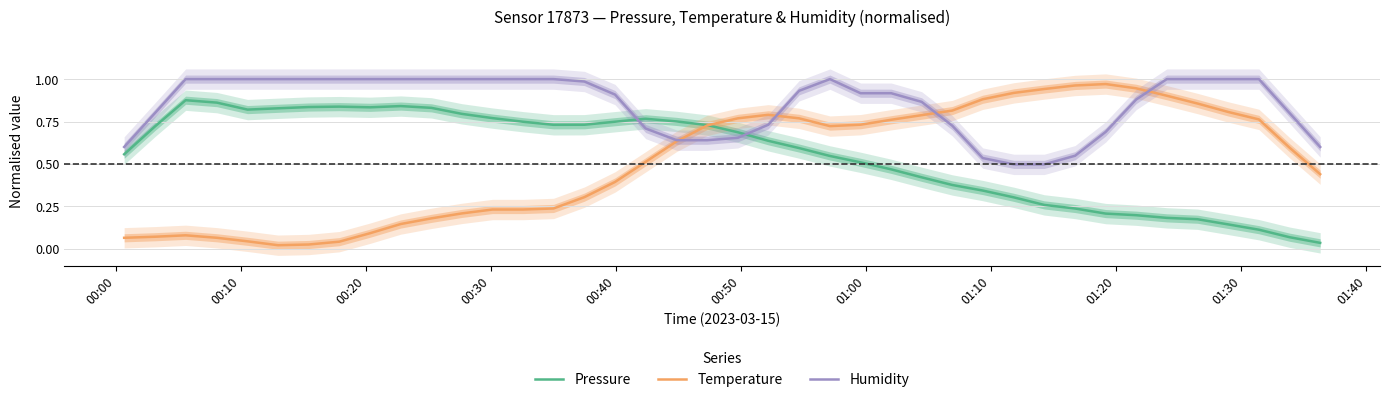

How many lines are shown in the chart?

3